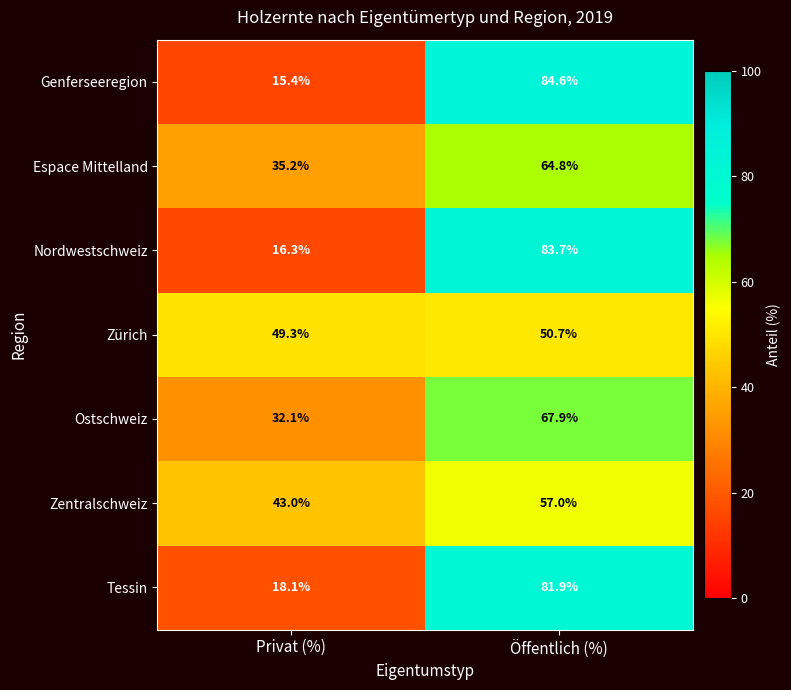

At which category is the sum across all series the highest?

Öffentlich (%)